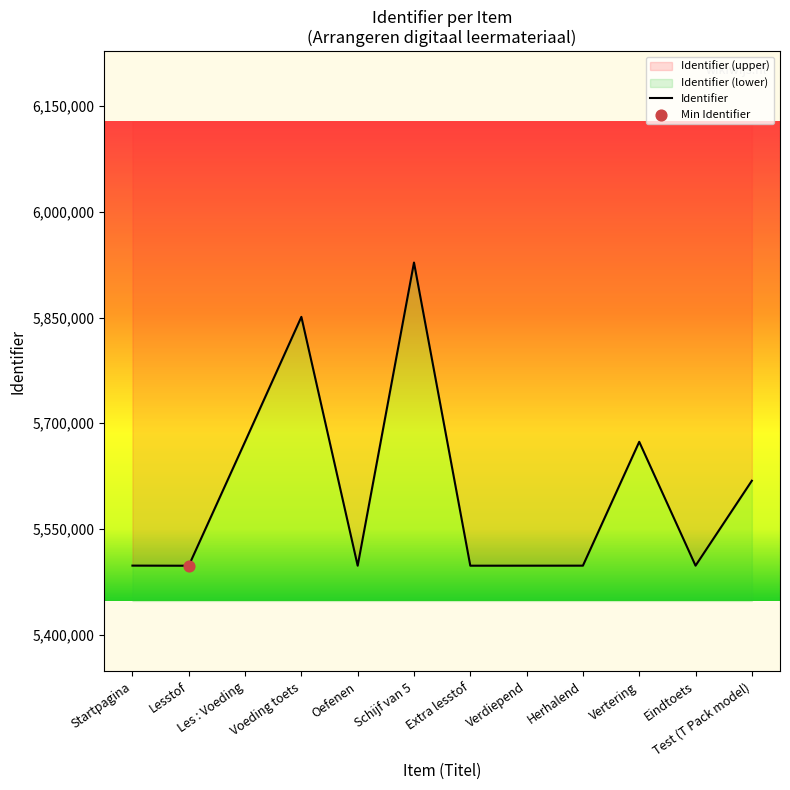

Between Les : Voeding and Startpagina, which is larger?

Les : Voeding